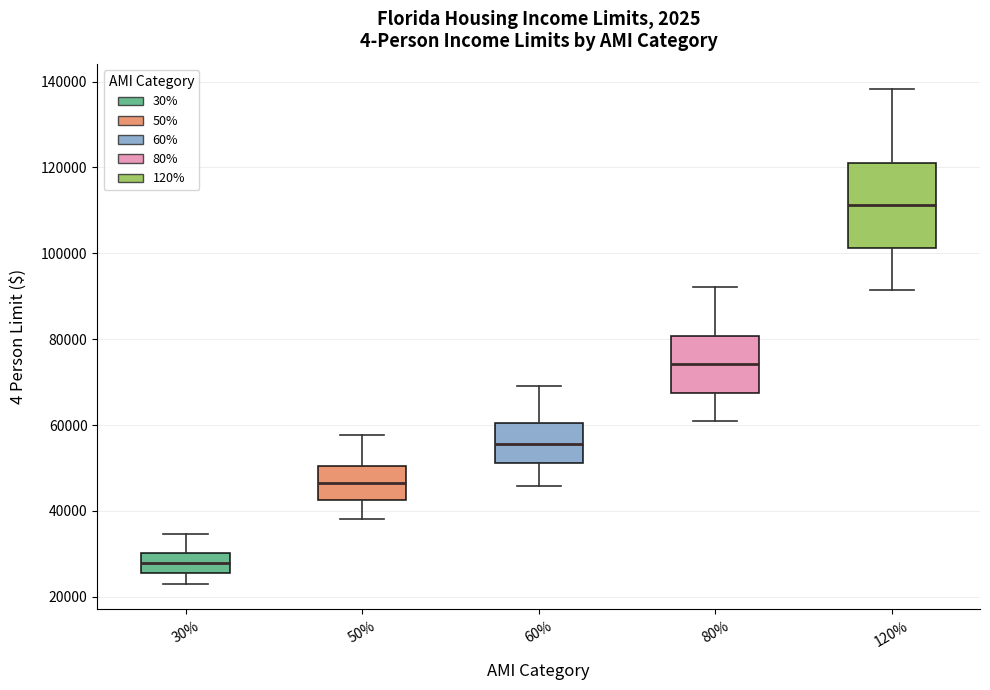

Comparing the boxes themselves (not the whiskers), which one is the tallest?

120%